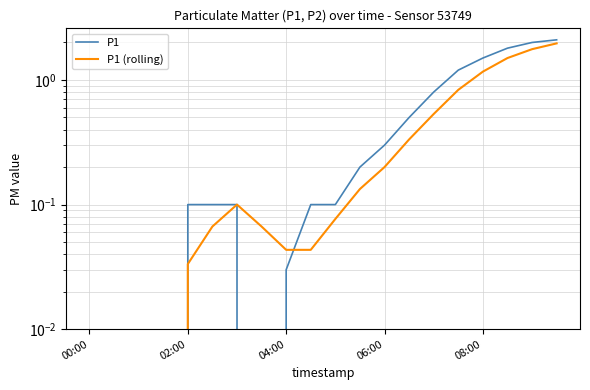

True or false: P1 (rolling) has a value of 0.3 at 14.

False